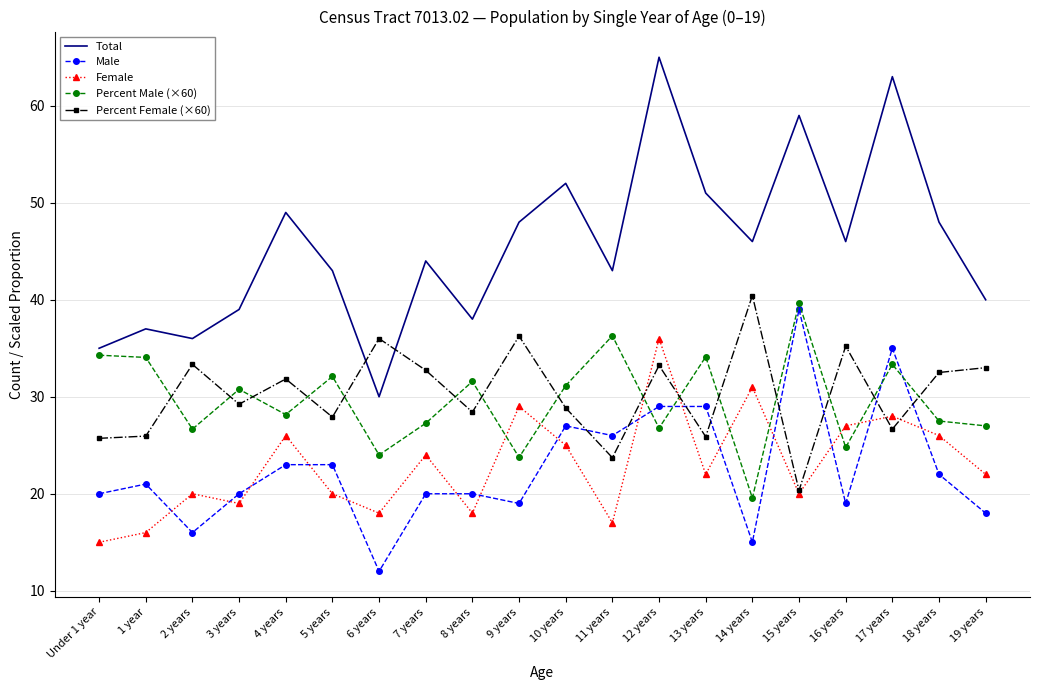

What is the total value across all series at 2 years?

132.0